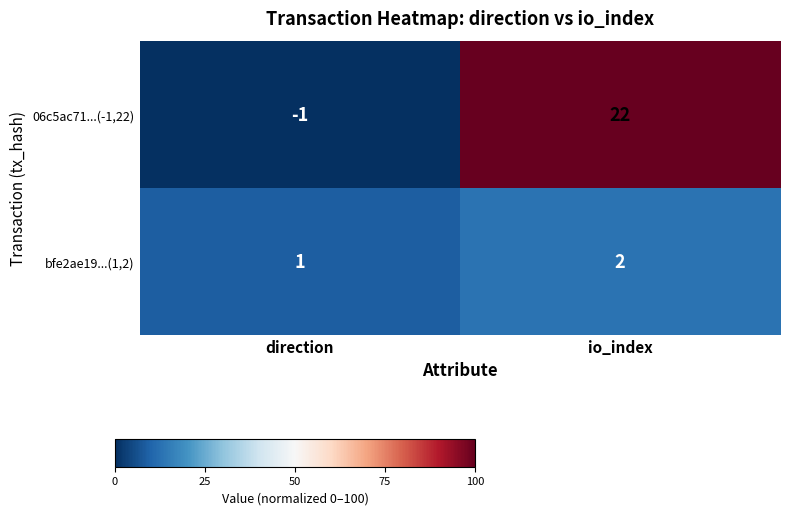

At which category is the sum across all series the highest?

io_index